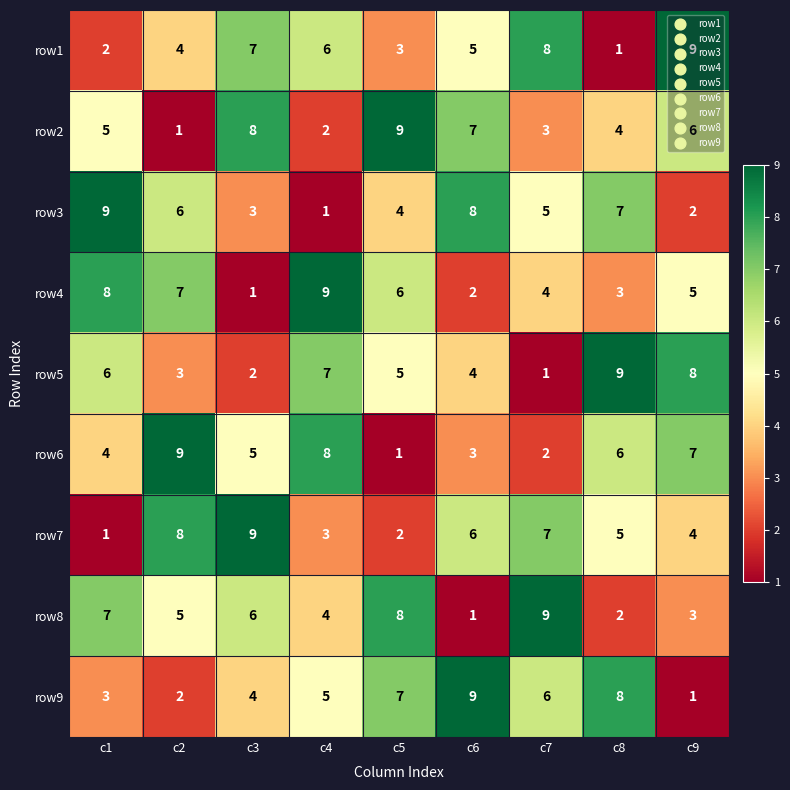

What is the maximum value shown in the chart?

9